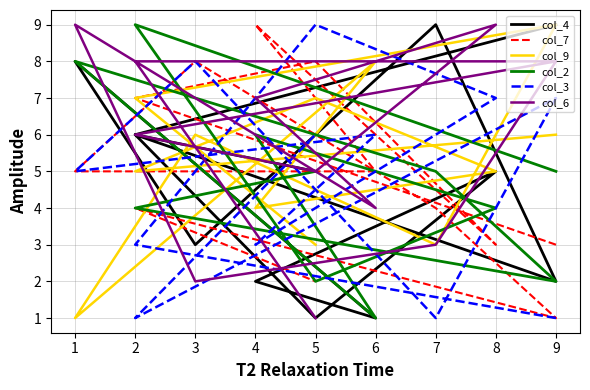

The col_3 series shows 8 at 11. True or false?

False